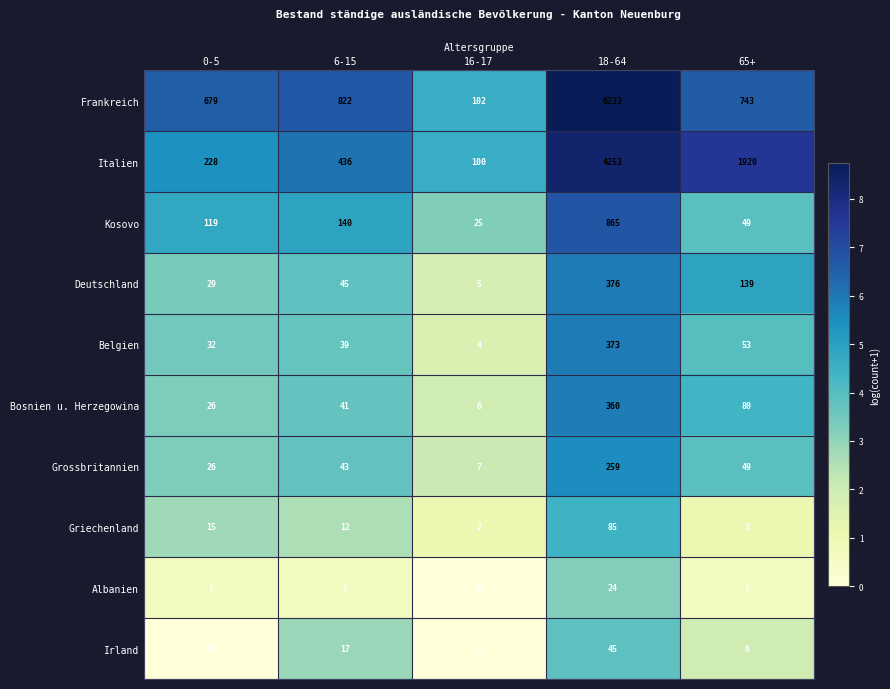

Which series has the widest spread of values?

Frankreich